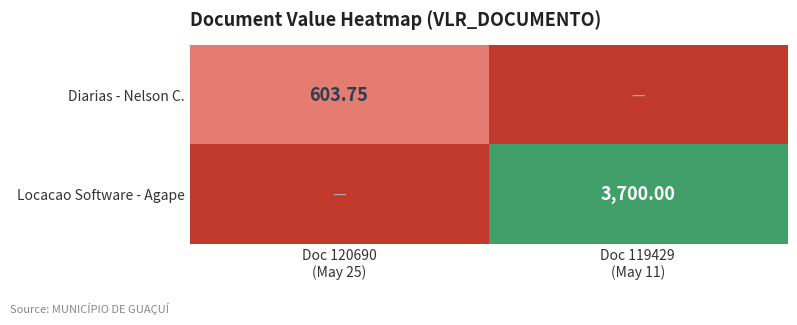

Which series has the largest range (max minus min)?

Locacao Software - Agape